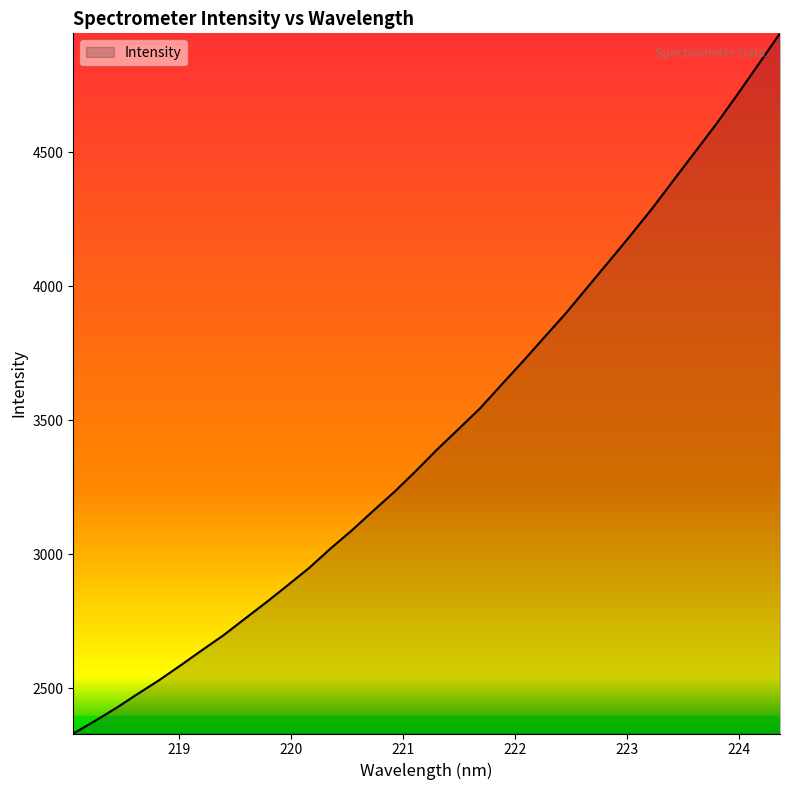

What is the minimum value shown in the chart?

2330.7